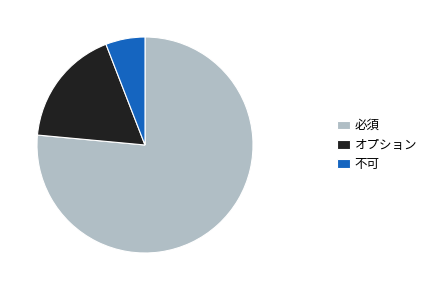

True or false: 必須 accounts for 76% of the total.

True